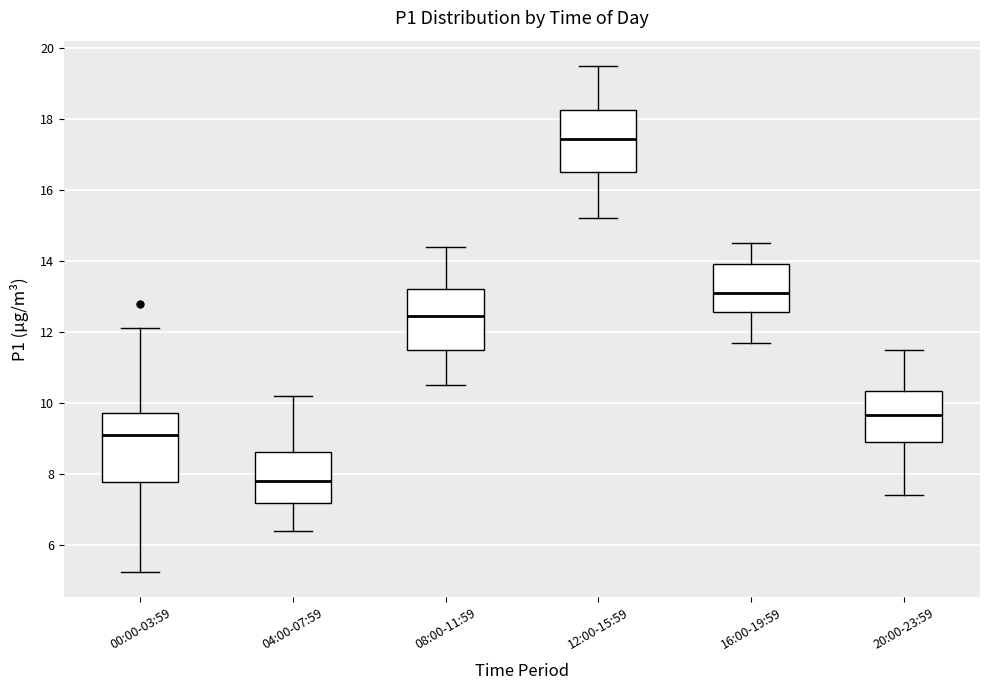

Which box's median line is the highest?

12:00-15:59